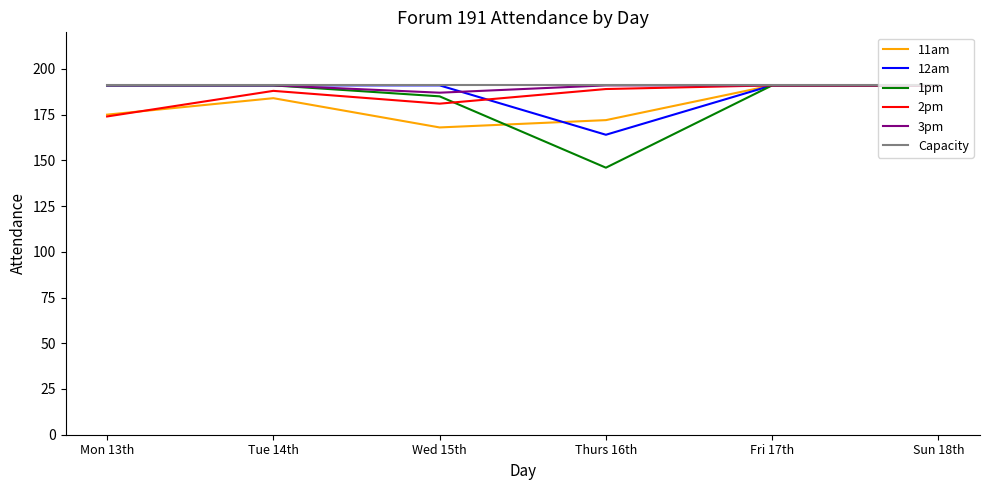

Is the value of 12am at Thurs 16th greater than the value of Capacity at Fri 17th?

No